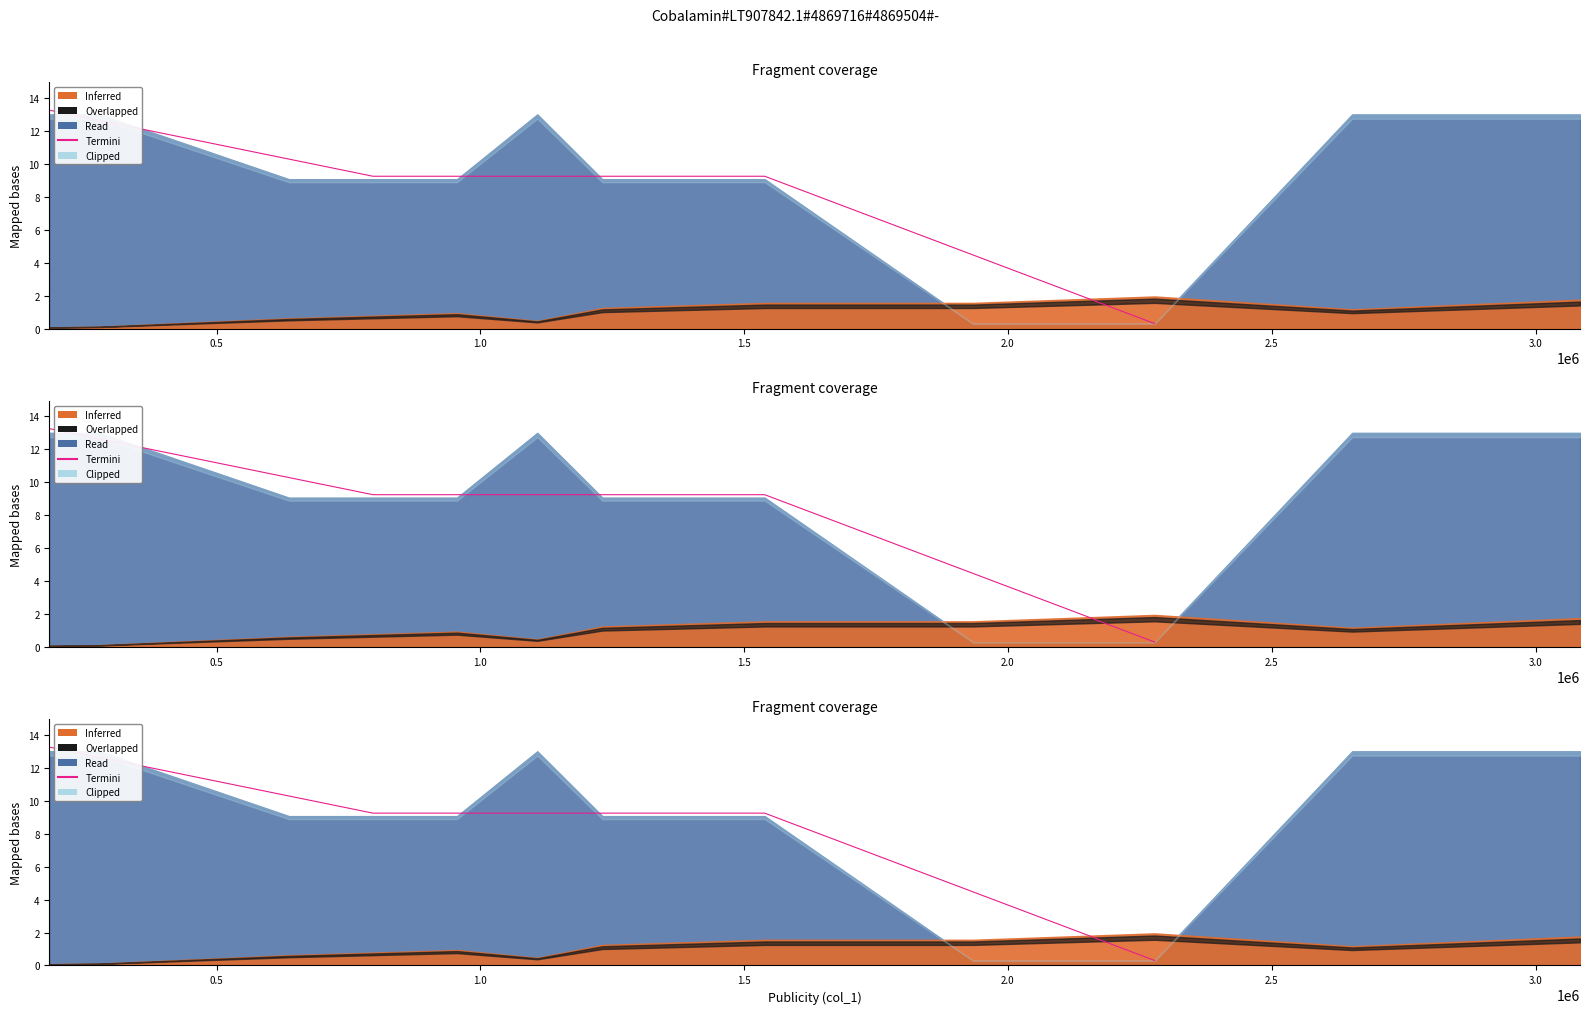

The value at 2.0 is 16.2. True or false?

False